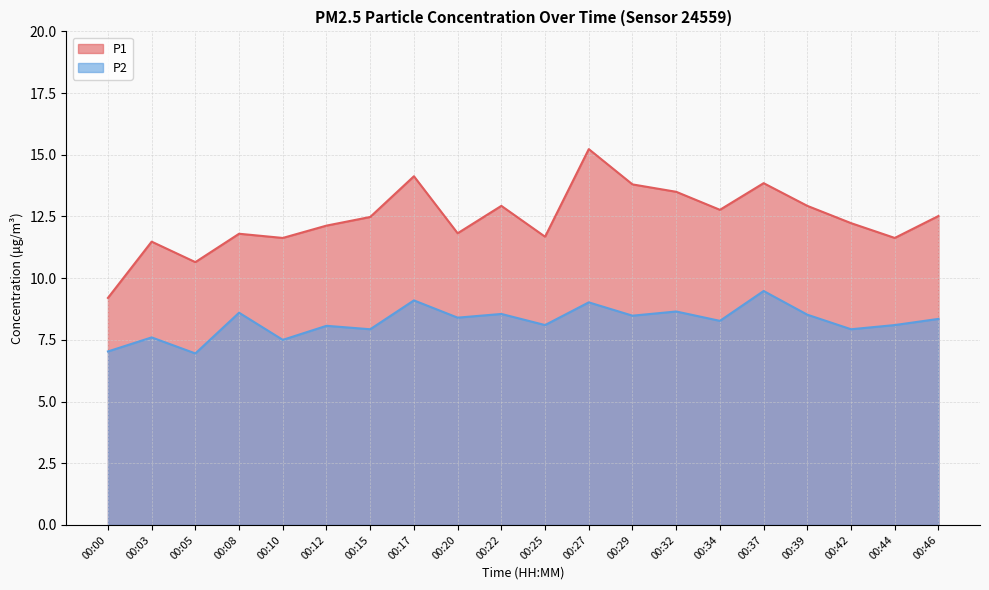

Reading left to right, transcribe all the data shown in this chart.

P1: 9.2	11.5	10.7	11.8	11.6	12.1	12.5	14.1	11.8	12.9	11.7	15.2	13.8	13.5	12.8	13.8	12.9	12.2	11.6	12.5
P2: 7.0	7.6	7.0	8.6	7.5	8.1	7.9	9.1	8.4	8.6	8.1	9.0	8.5	8.7	8.3	9.5	8.5	7.9	8.1	8.3